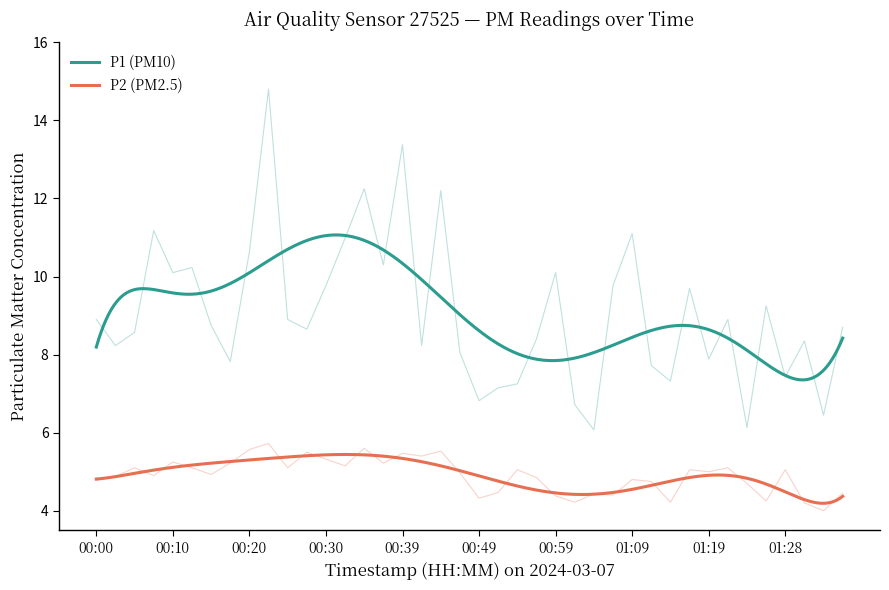

What is the average value of the P1 series?

9.1